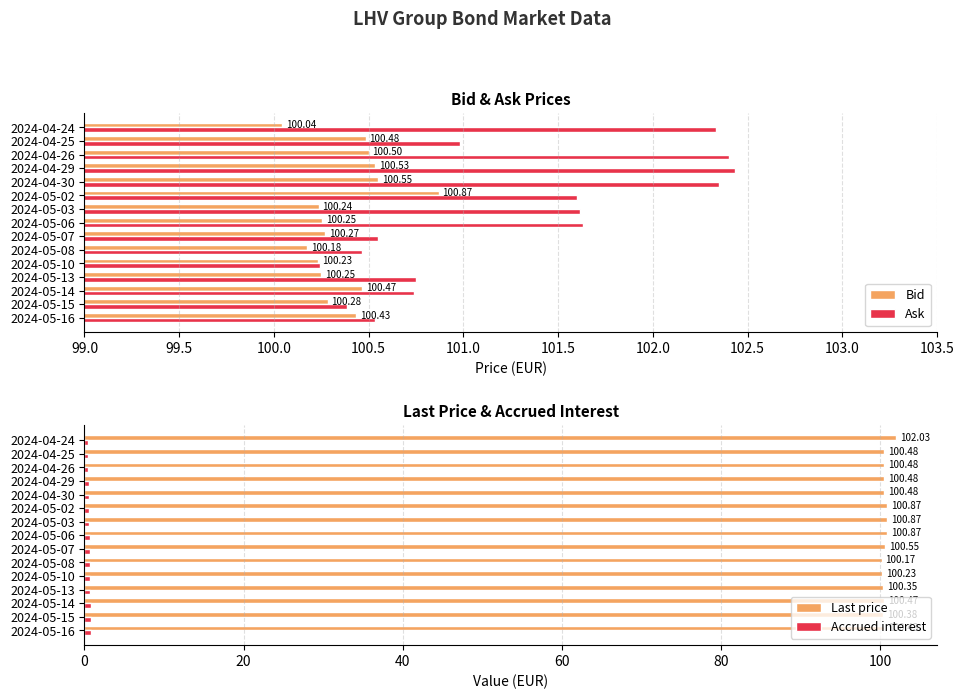

What is the difference between the maximum and minimum values in the Bid series?

0.8